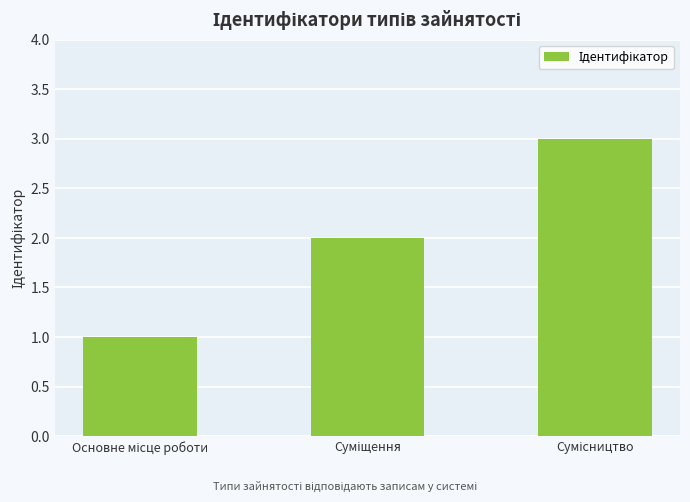

What is the maximum value shown in the chart?

3